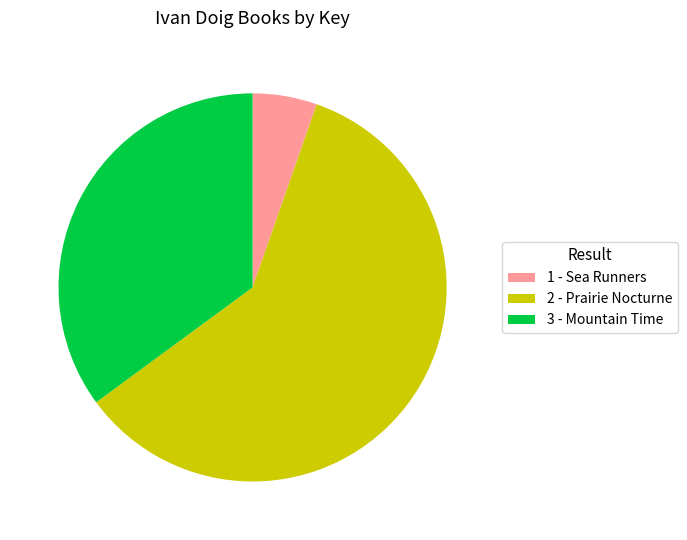

The 1 - Sea Runners slice represents 18% of the pie. True or false?

False